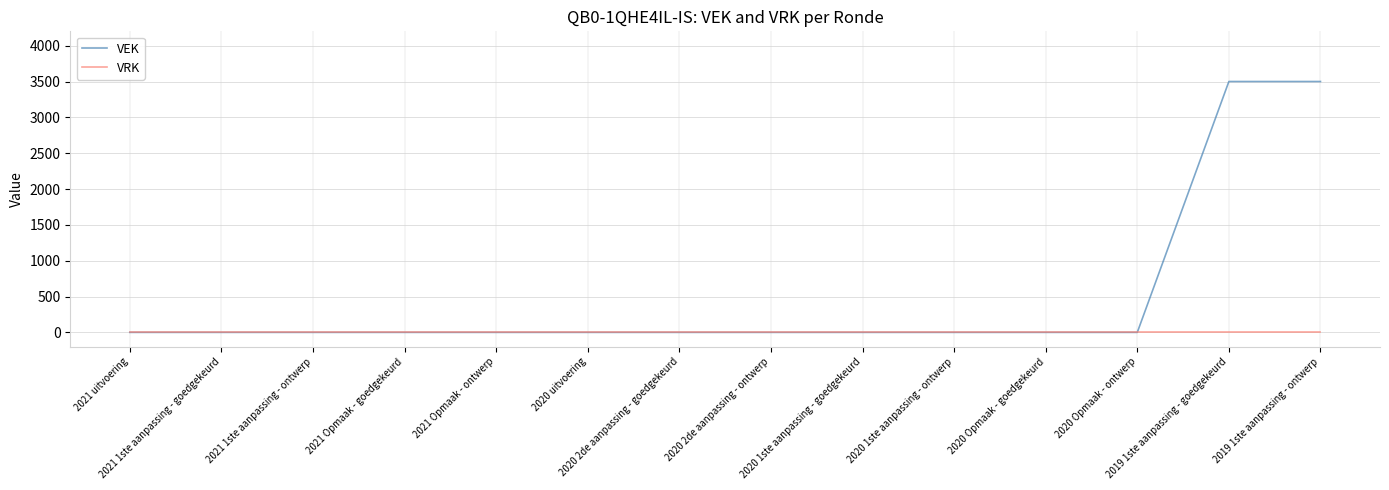

Which series has the largest range (max minus min)?

VEK